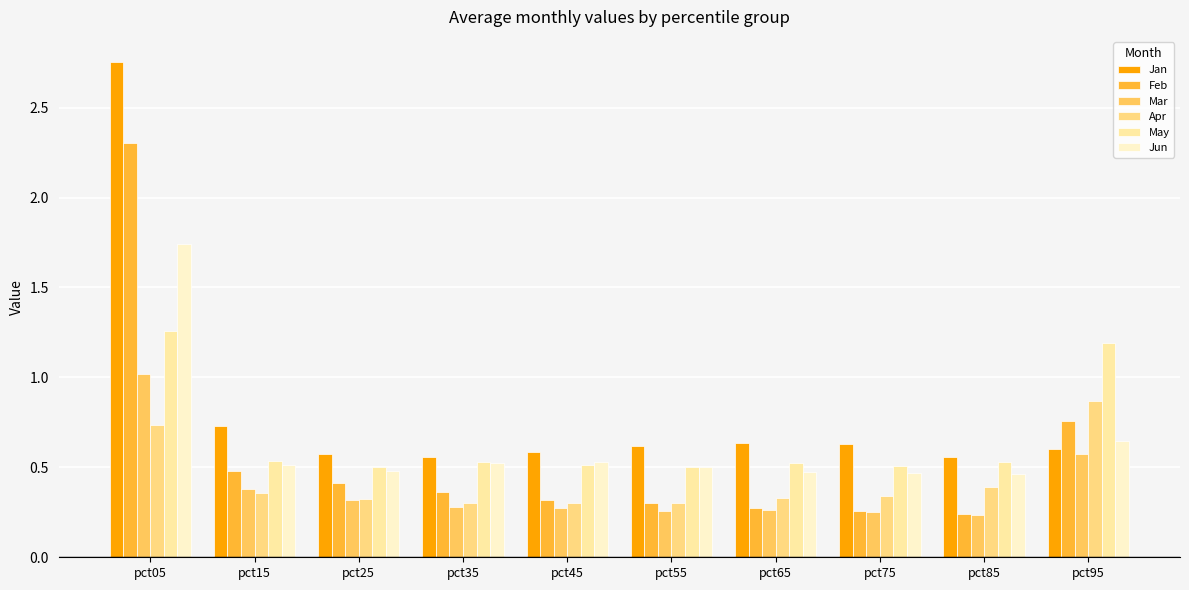

How many bars are there in each group?

6